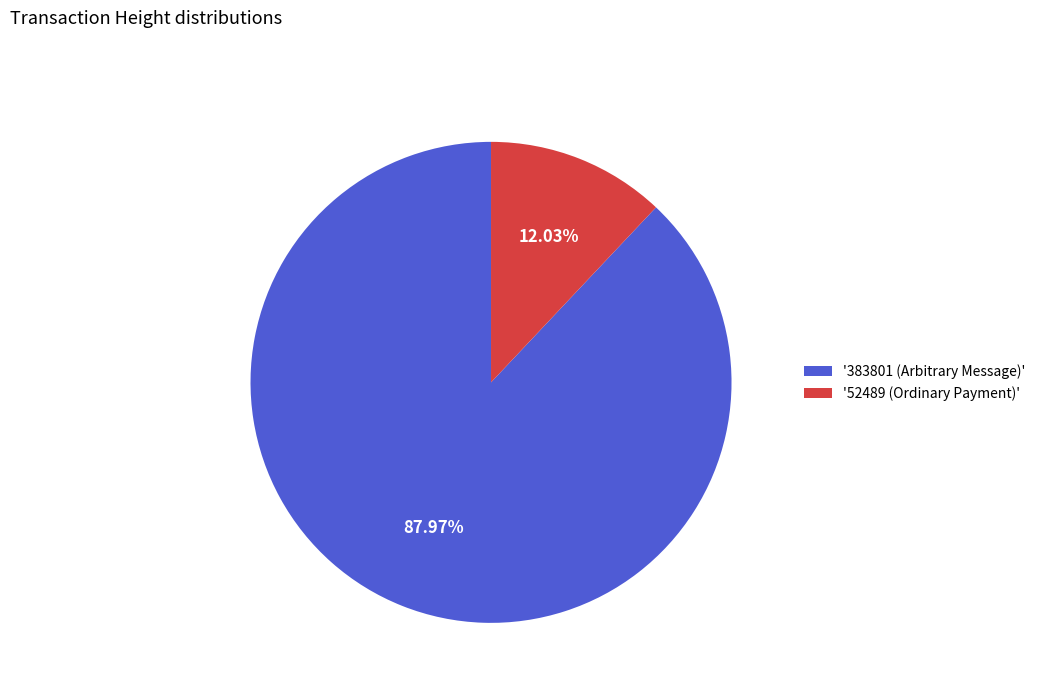

Combined, do '52489 (Ordinary Payment)' and '383801 (Arbitrary Message)' account for over 50%?

Yes